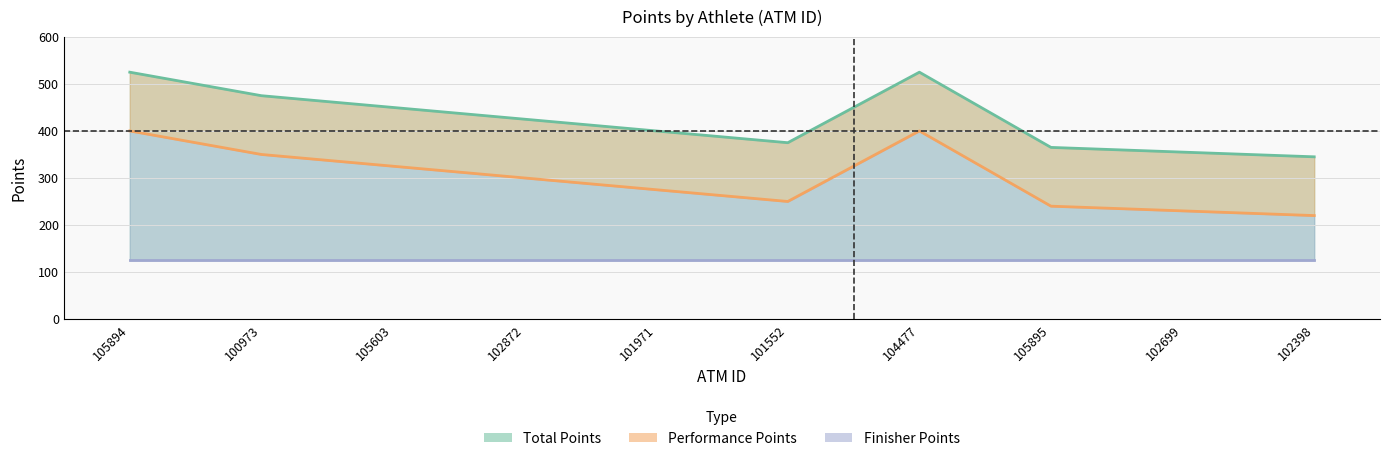

How many lines are shown in the chart?

3